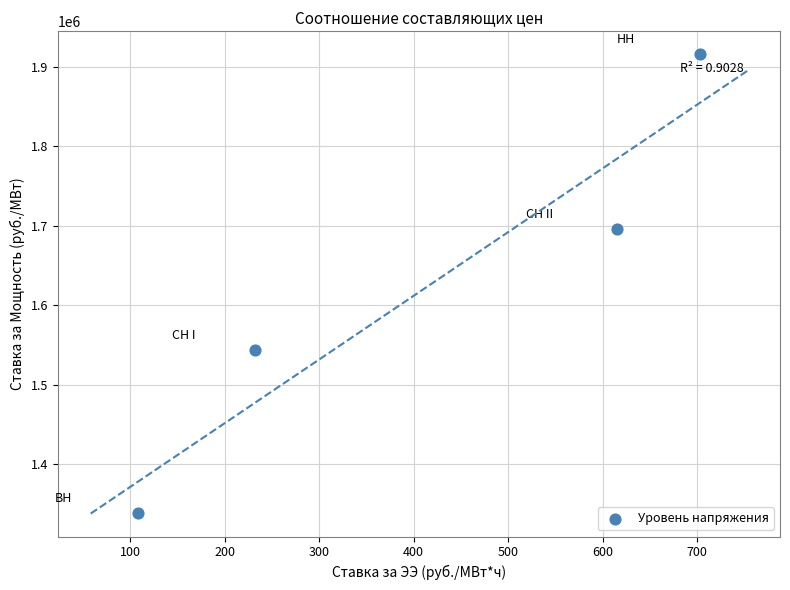

What Y value in the scatter plot is closest to 1627395?

1696496.3